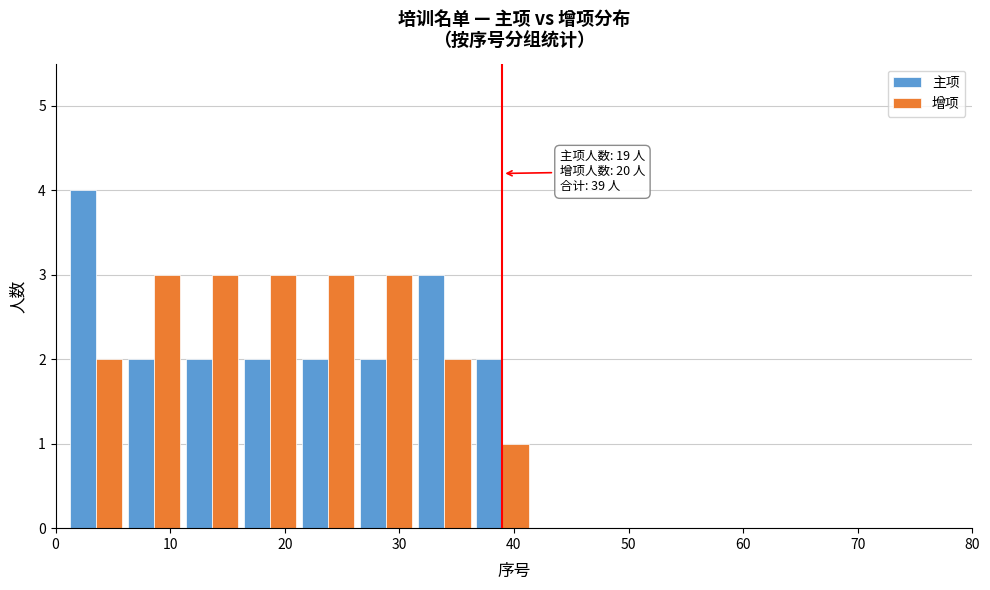

In the 主项 series, which range on the x-axis has the tallest bar?

1 to 6